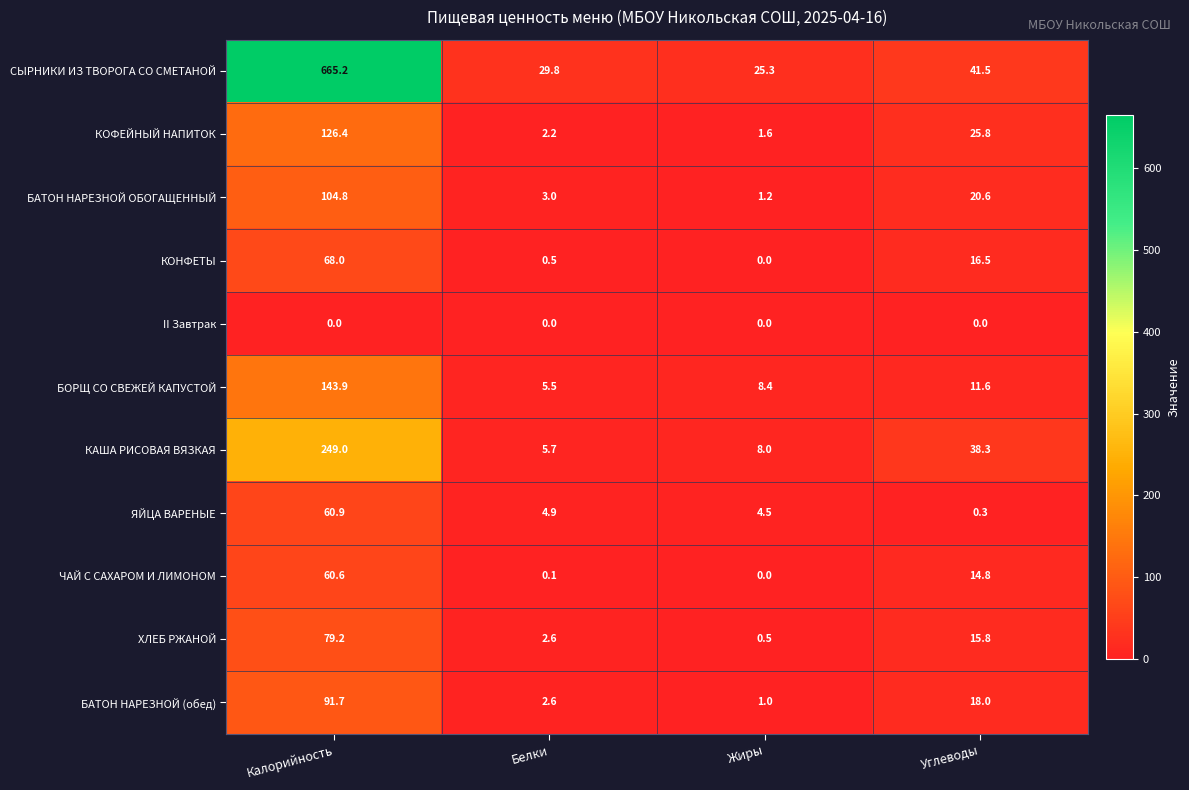

Read the БАТОН НАРЕЗНОЙ ОБОГАЩЕННЫЙ value at Белки.

3.0